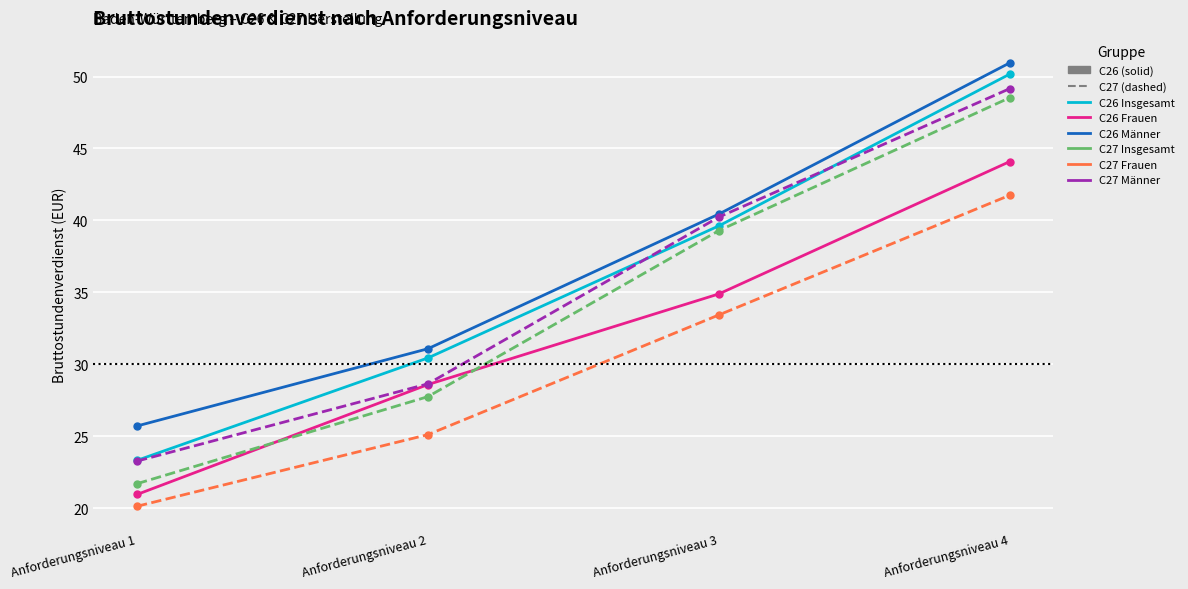

True or false: C27 Insgesamt and C26 Männer intersect in this chart.

False